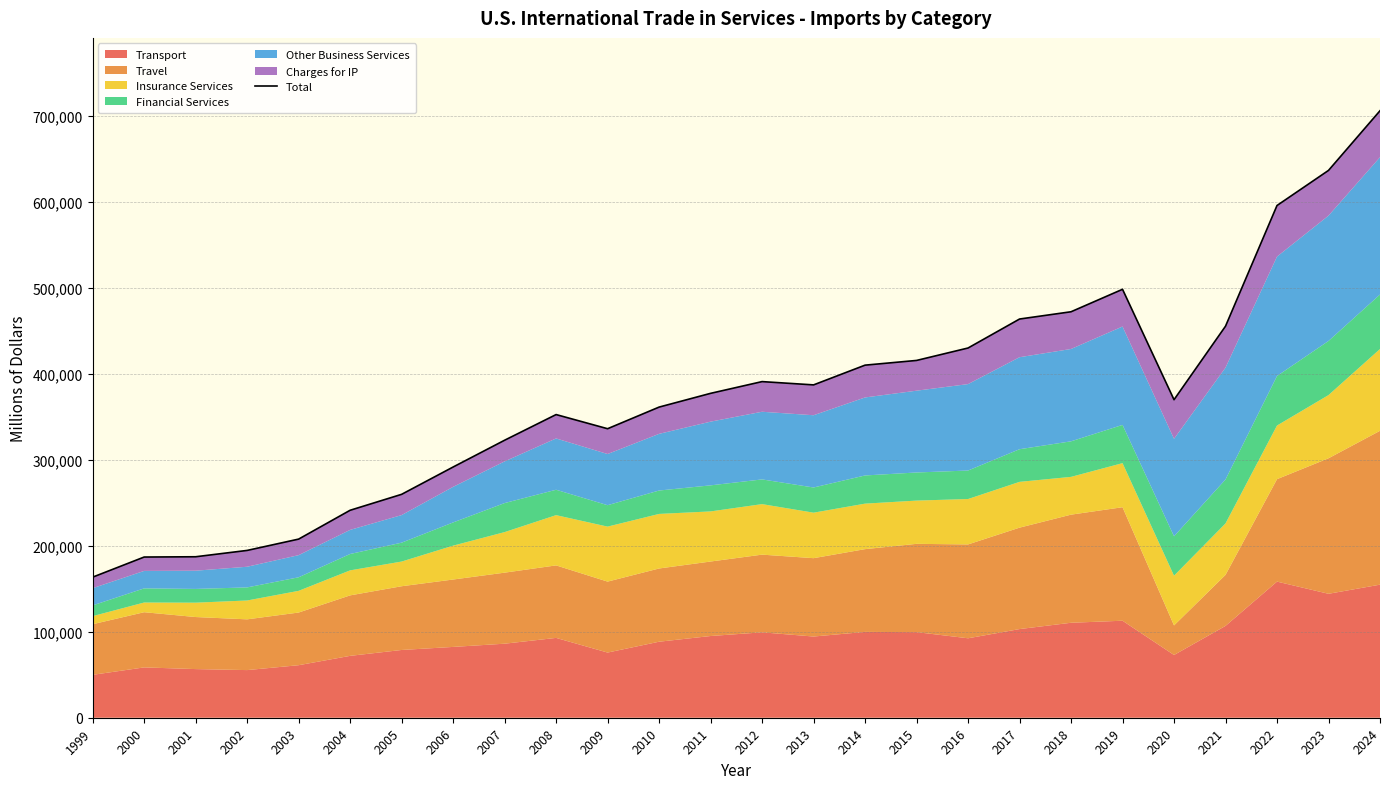

The value at 2022 is 1063085. True or false?

False